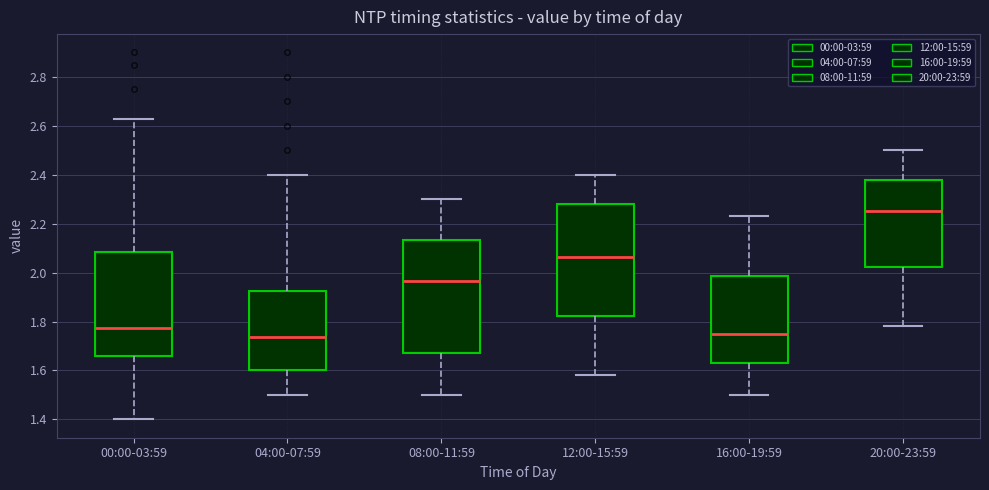

Where is the lower edge of the box for 04:00-07:59 on the y-axis? The values are not printed on the chart, so give them approximately, as read against the axis.

1.60